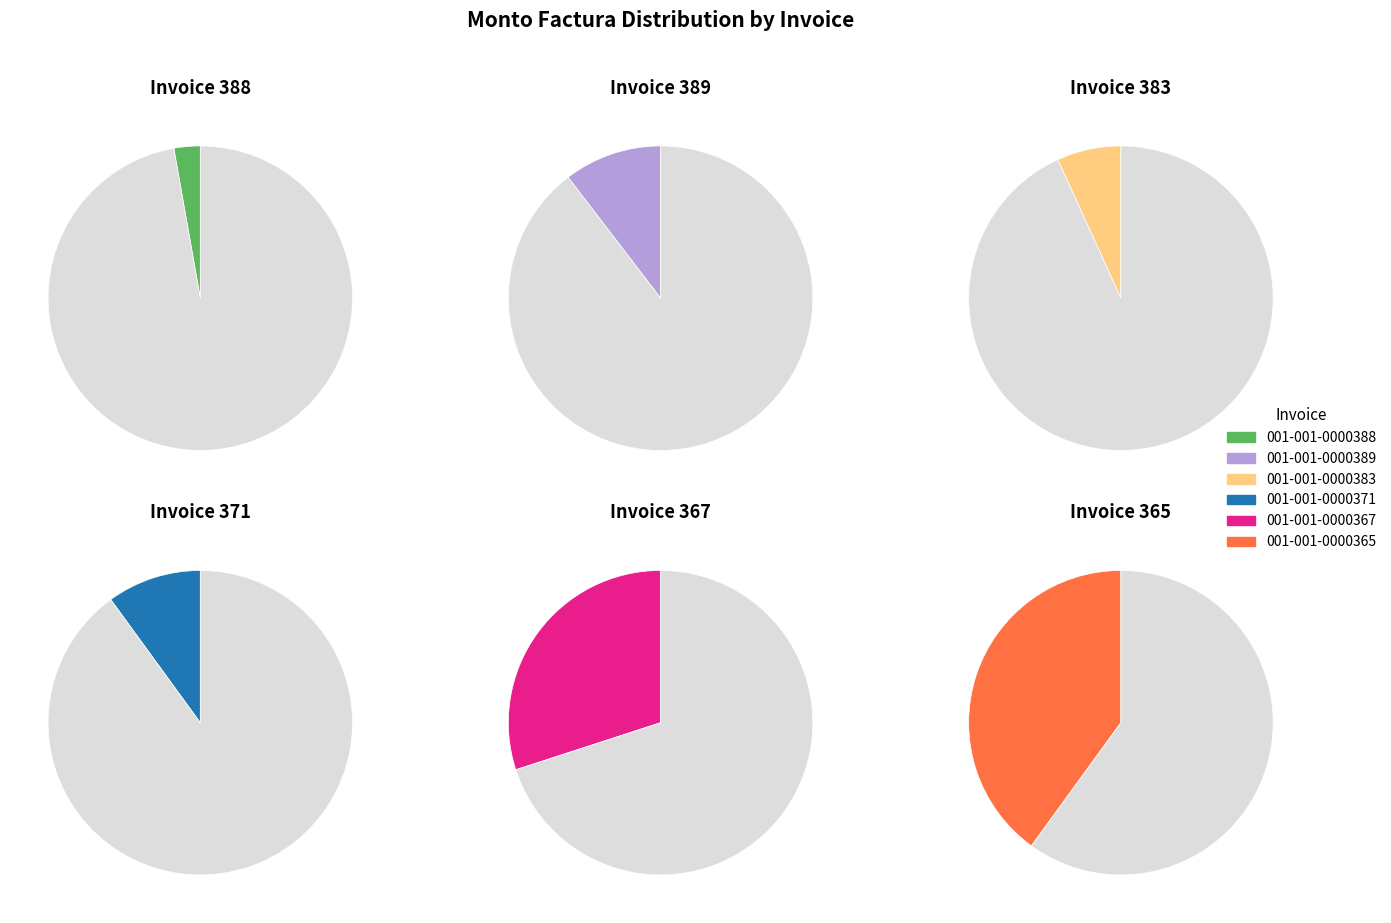

How much of the chart is everything except 001-001-0000365?

60.0%